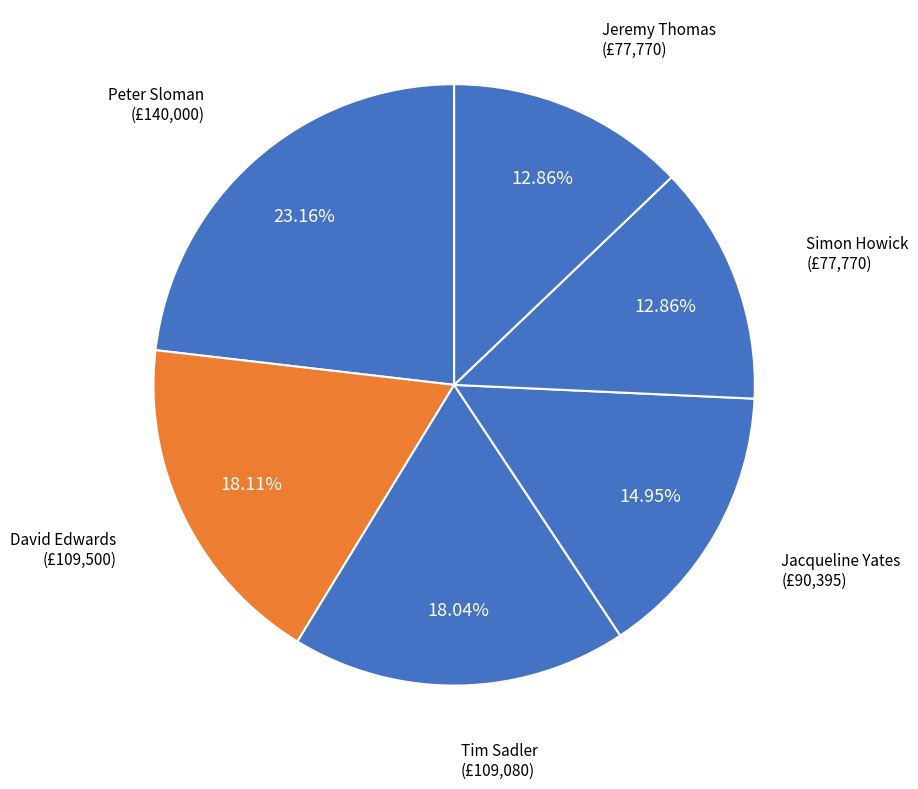

Does any single category account for the majority?

No